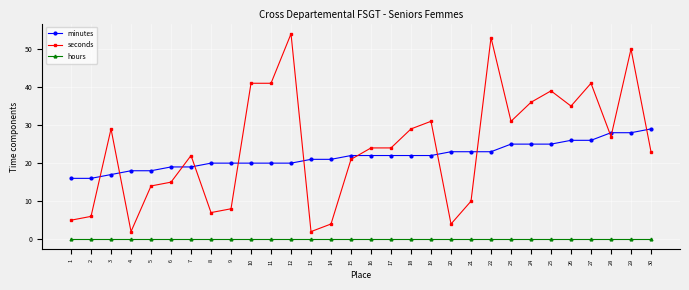

Where is the first local maximum for seconds?

3